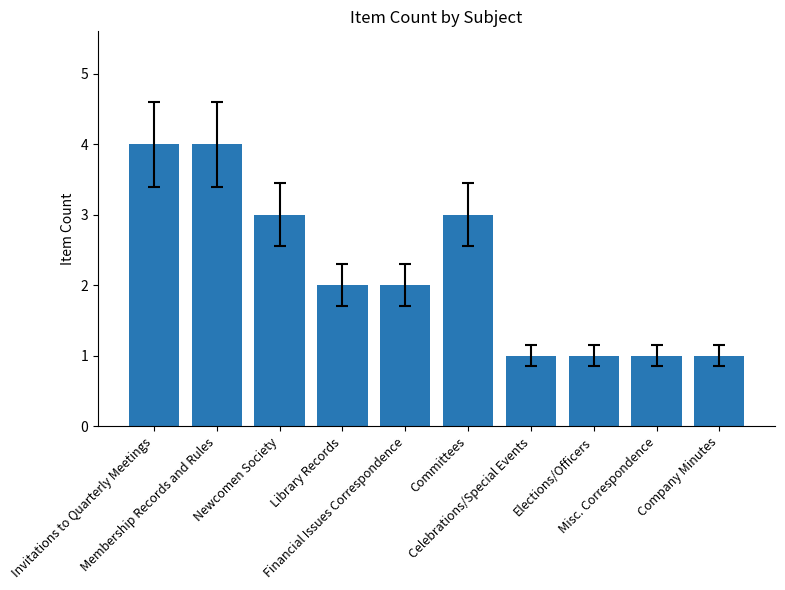

What is the label of the 6th bar from the left?

Committees